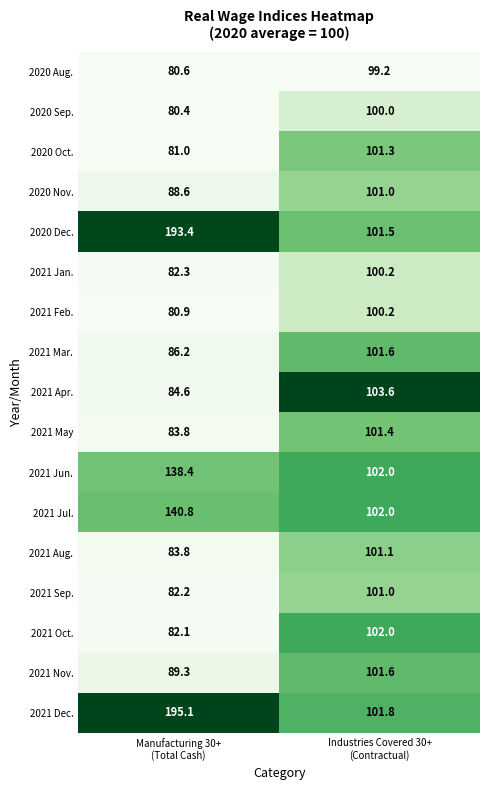

What is the sum of all 2021 Sep. values?

183.2